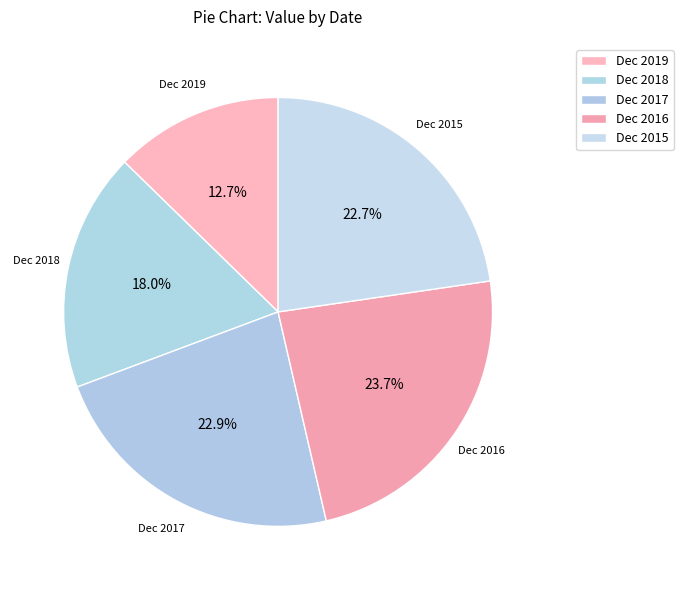

To the nearest percent, what is the difference between the Dec 2018 and Dec 2017 slice percentages?

5%